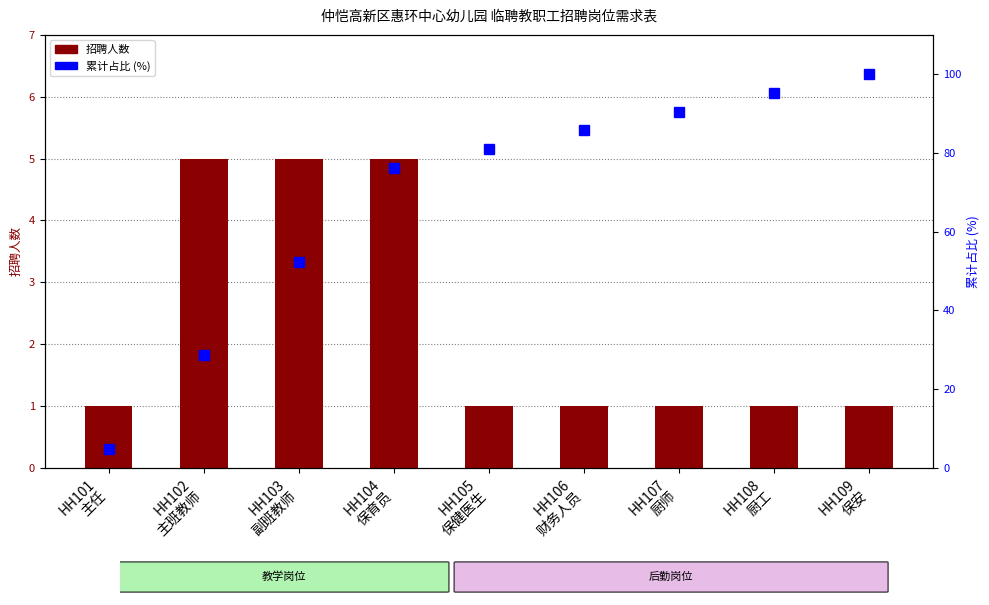

How many groups of bars are there?

9